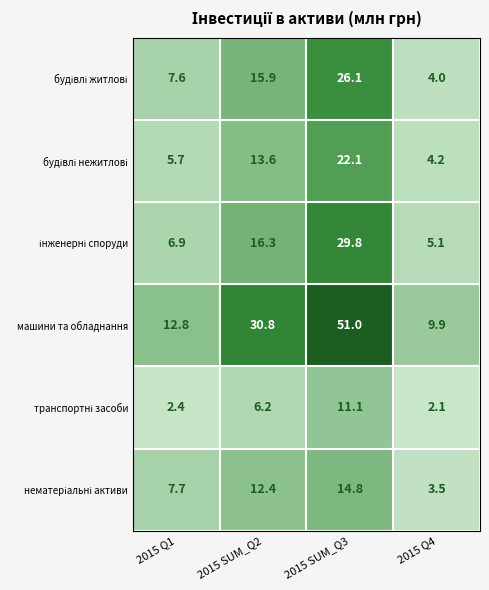

Count the number of data series in this chart.

6